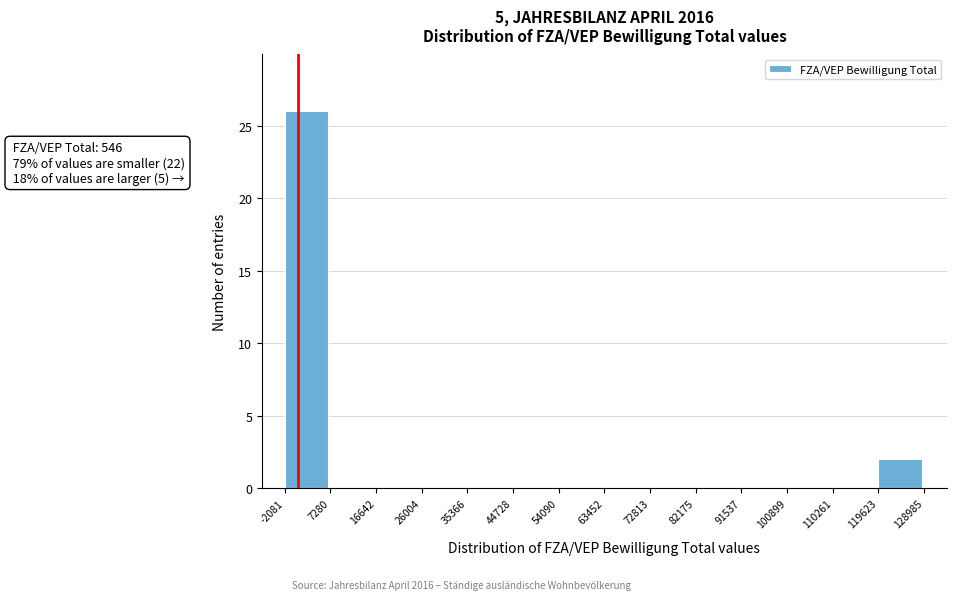

Which range on the x-axis has the tallest bar?

-2081 to 7280